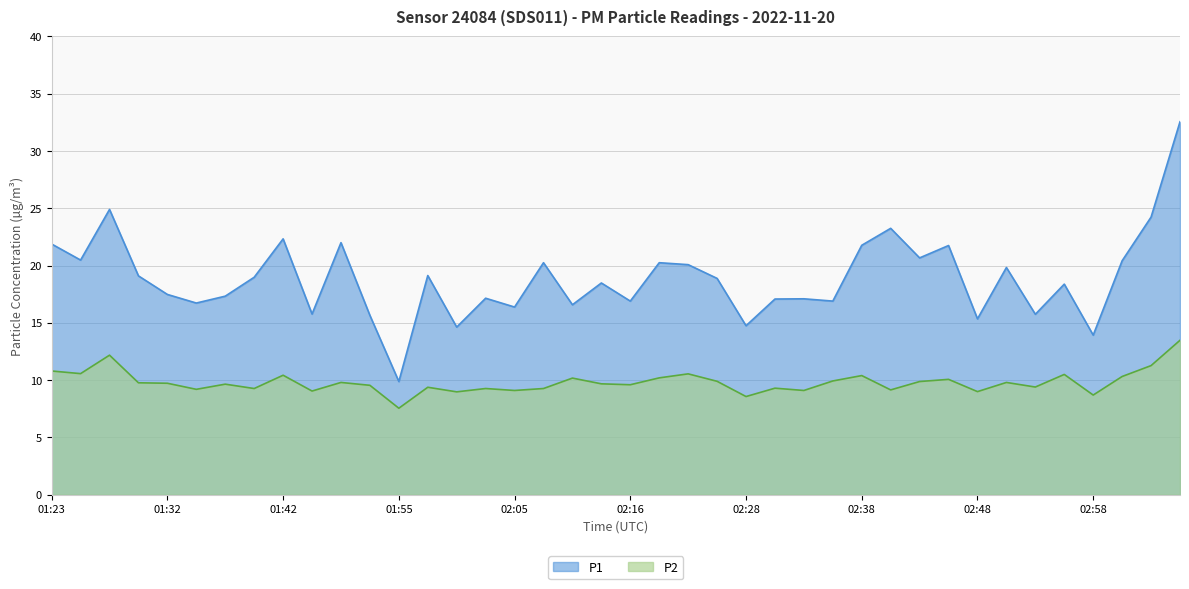

The value of P2 at 02:05 is 5.8. True or false?

False